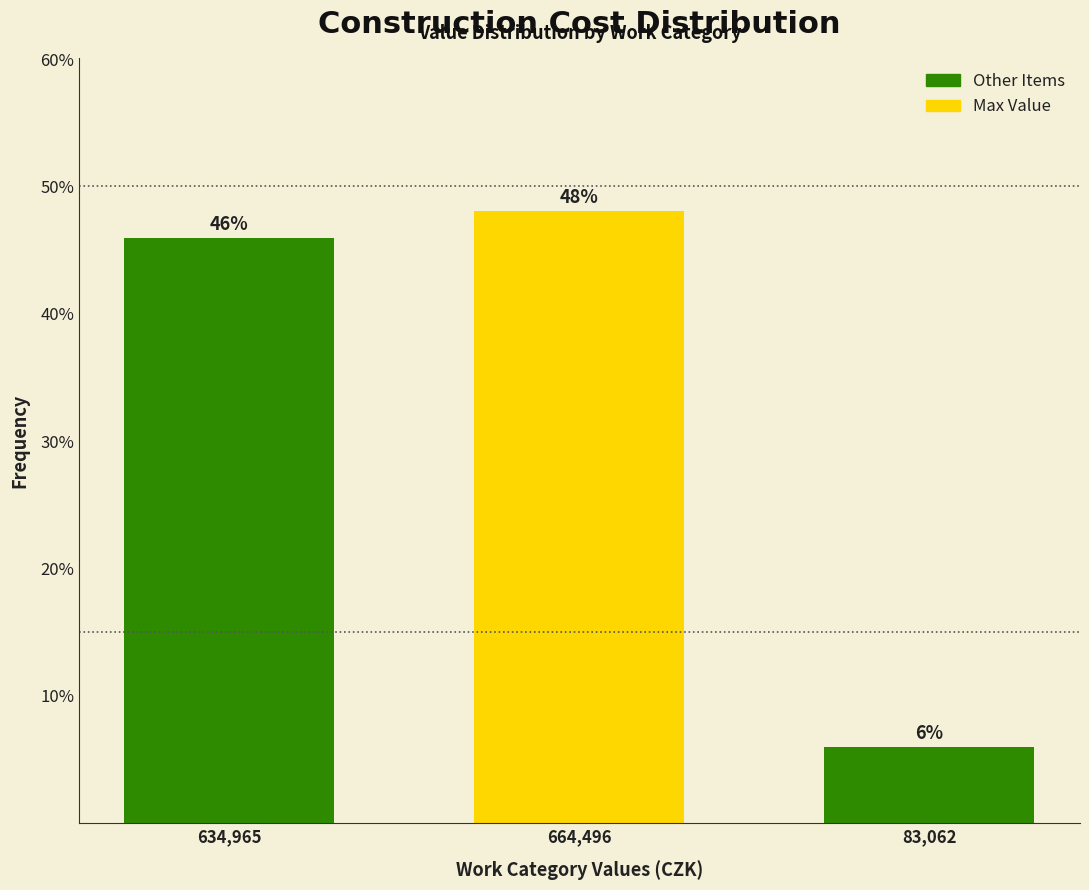

What is the label of the 3rd bar from the right?

634,965